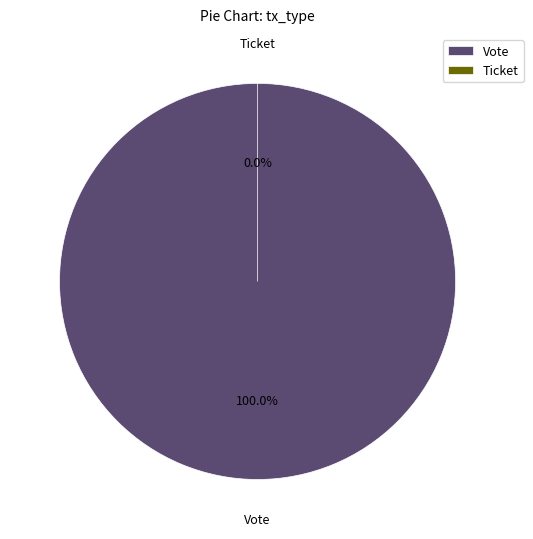

Is there a majority slice in this chart?

Yes